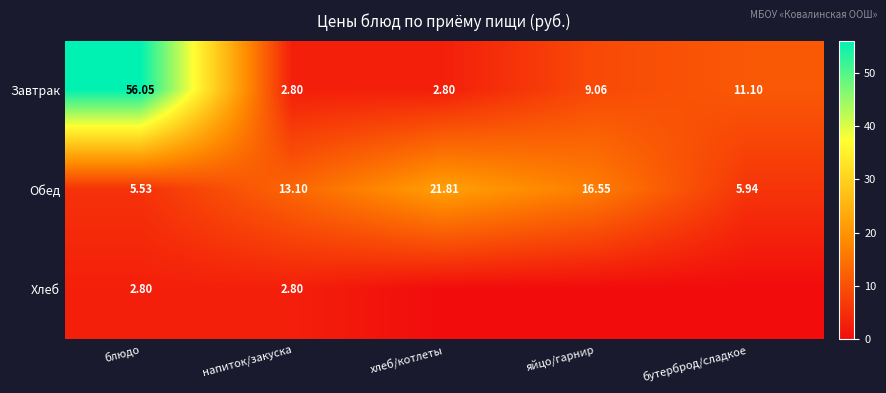

Is the value of Хлеб at блюдо greater than the value of Завтрак at бутерброд/сладкое?

No